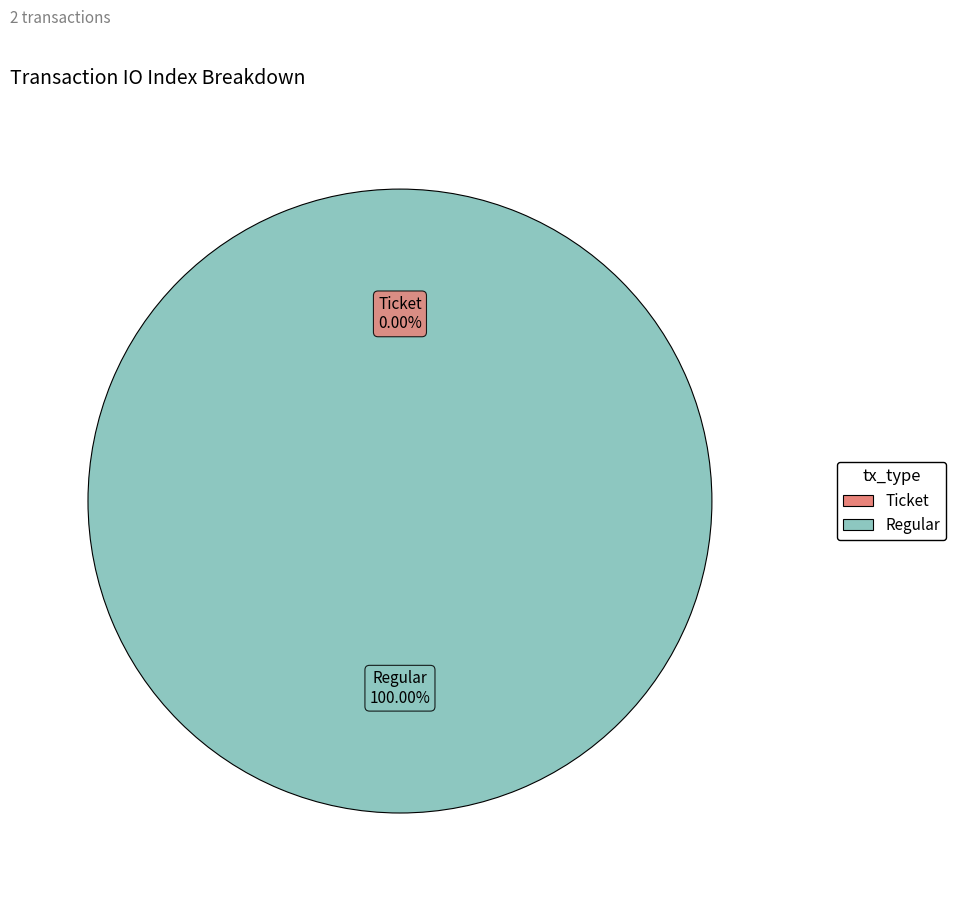

How many segments does this pie chart have?

2